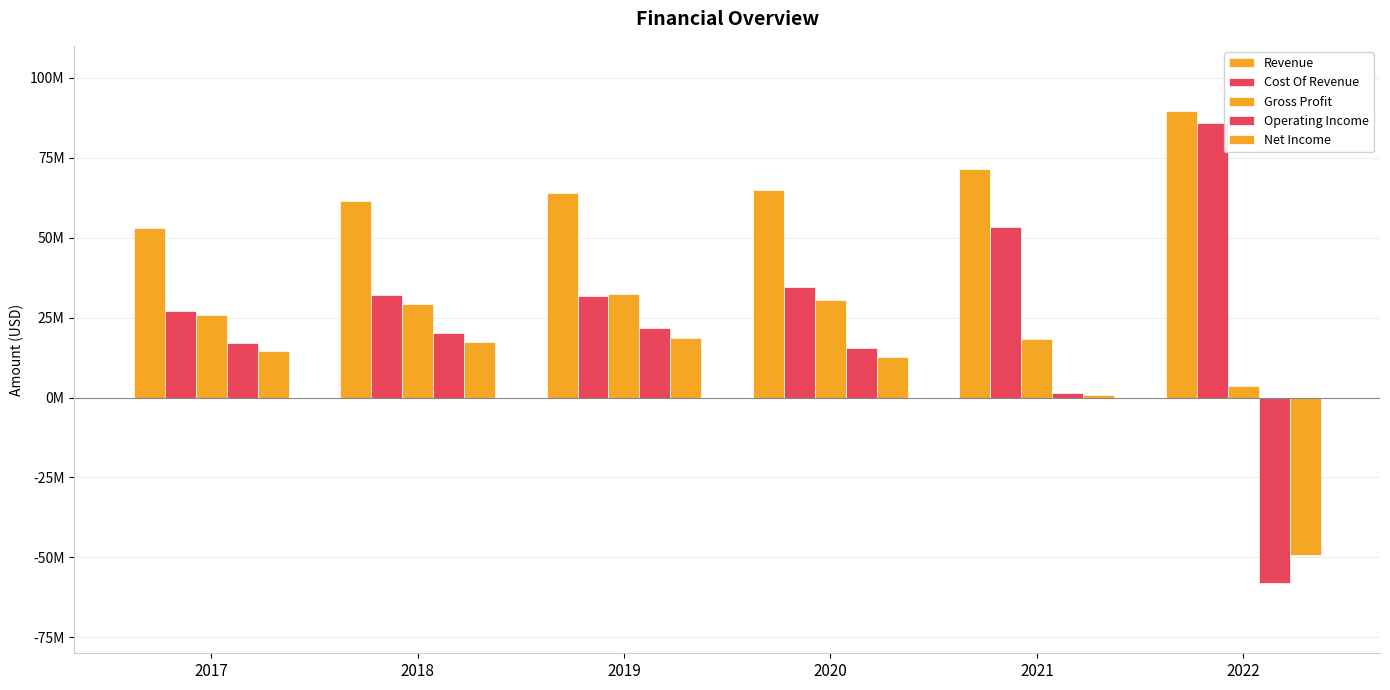

What are all the series names shown in the legend?

Revenue, Cost Of Revenue, Gross Profit, Operating Income, Net Income